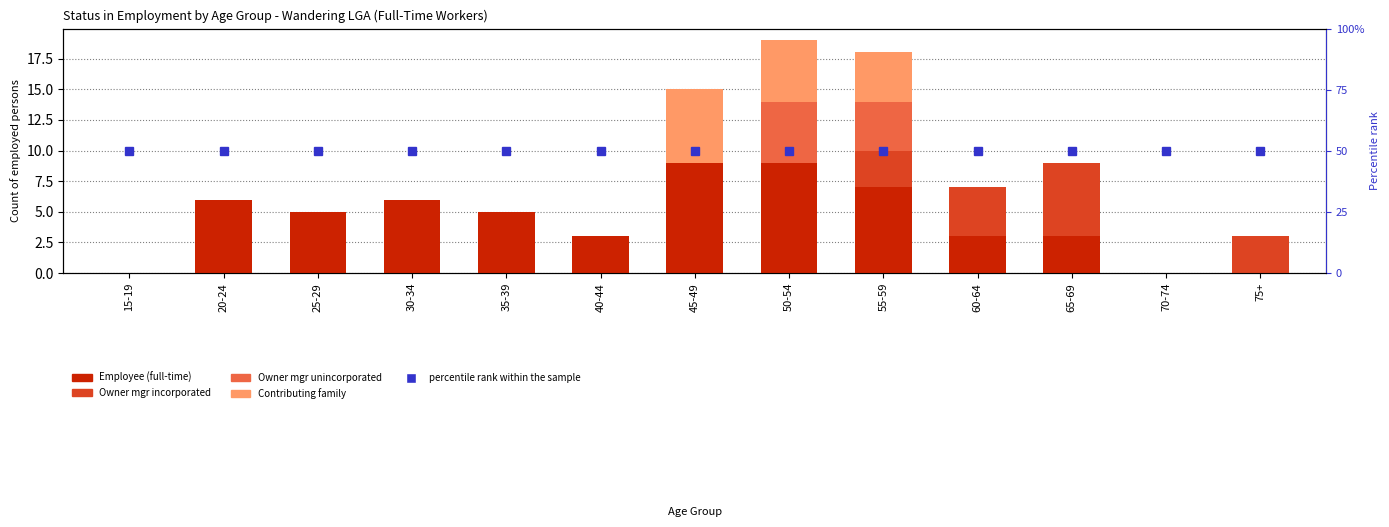

Rank the categories by Owner mgr incorporated value from highest to lowest.

65-69, 60-64, 55-59, 75+, 15-19, 20-24, 25-29, 30-34, 35-39, 40-44, 45-49, 50-54, 70-74